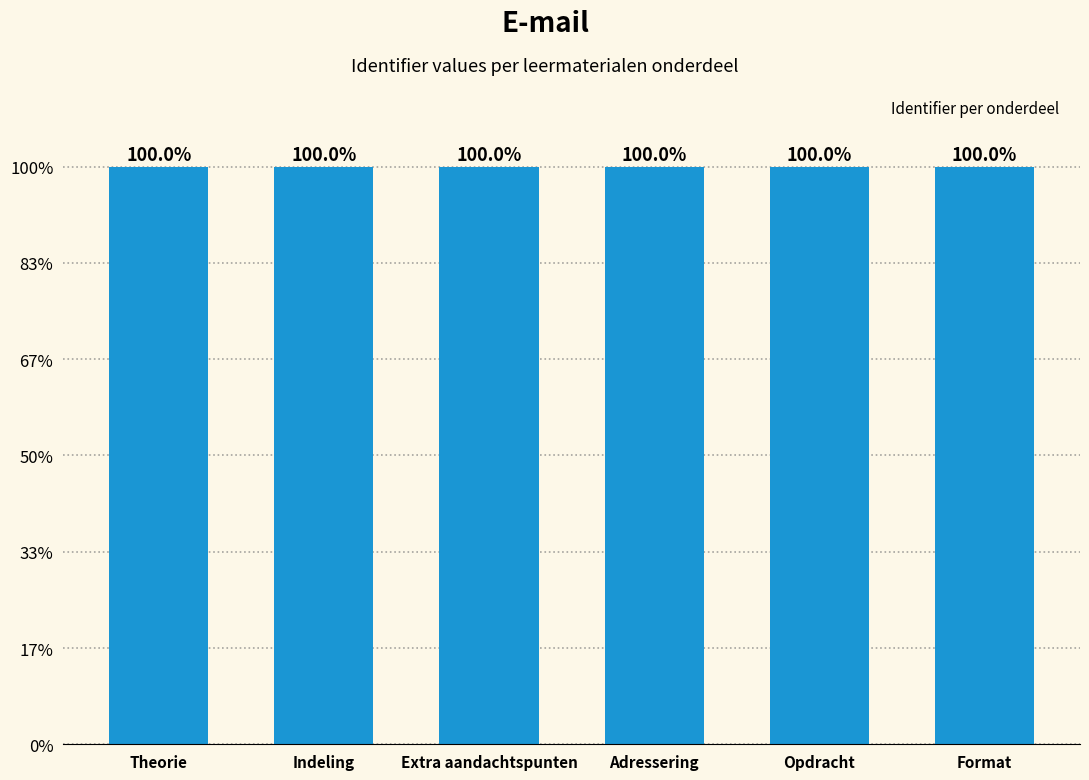

The chart shows a value of 1905208 at Indeling. True or false?

False